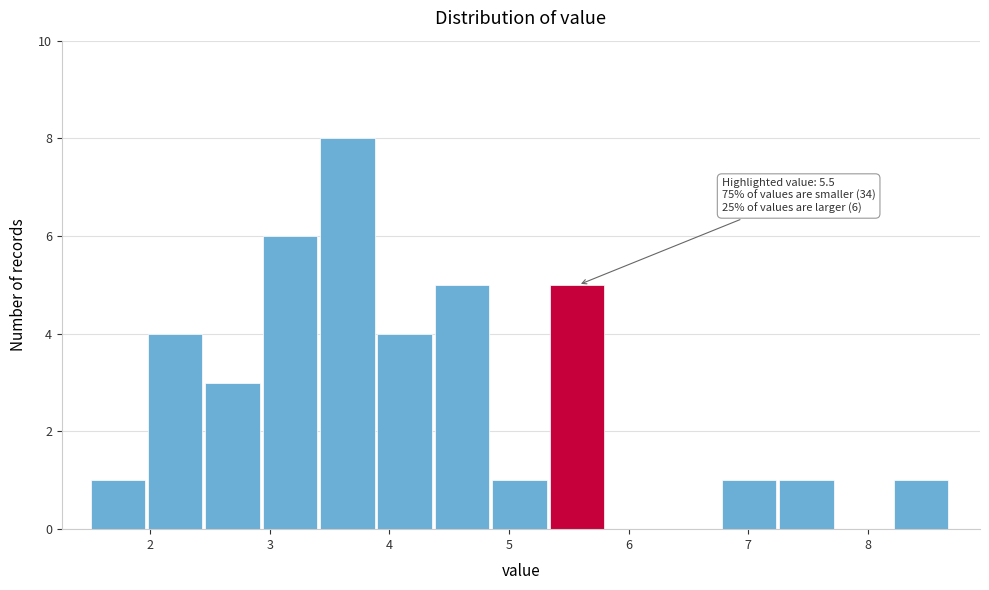

Over which range of the x-axis is the bar tallest?

3.42 to 3.90